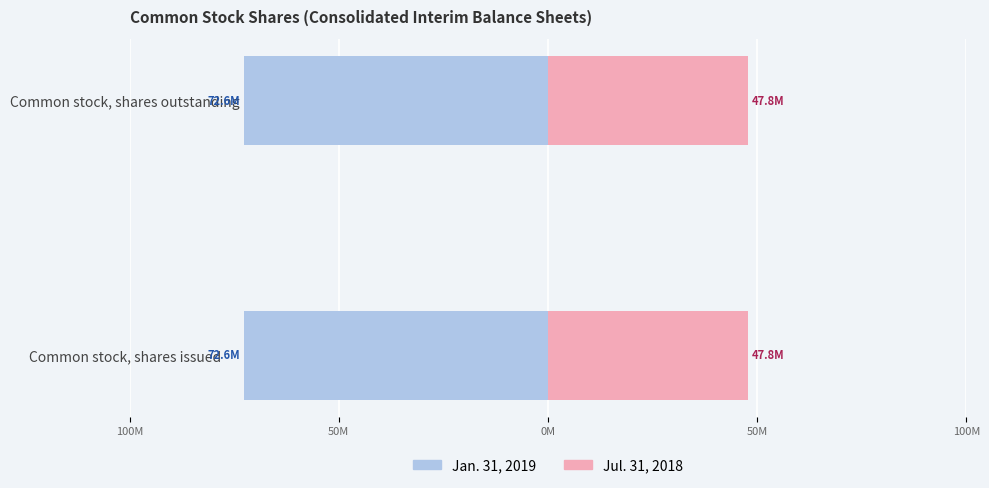

Count the number of data series in this chart.

2